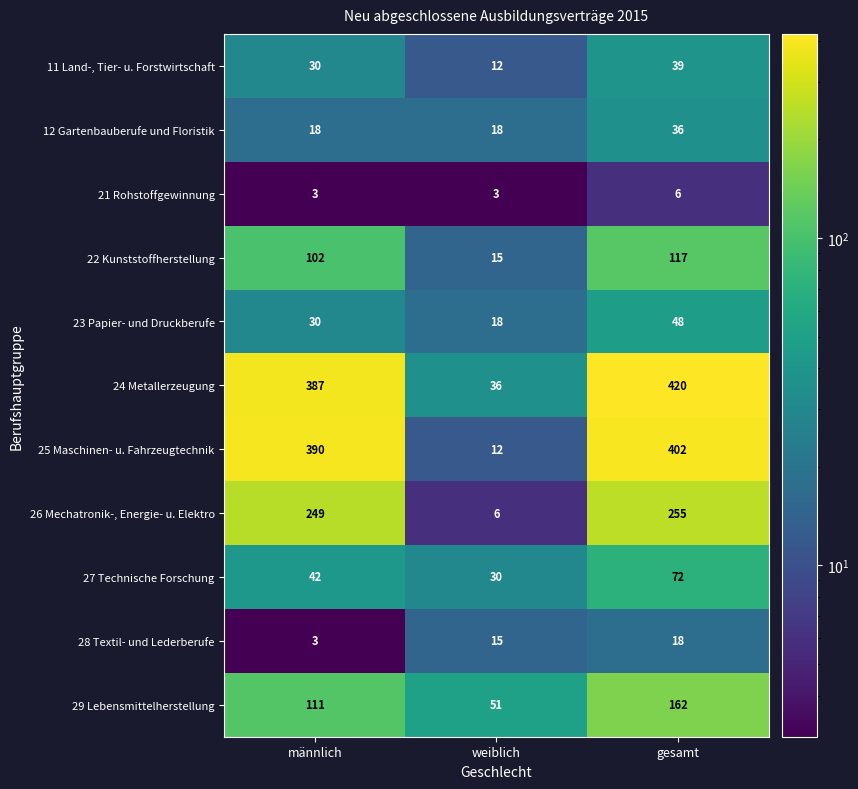

Rank the series at gesamt from lowest to highest value.

21 Rohstoffgewinnung, 28 Textil- und Lederberufe, 12 Gartenbauberufe und Floristik, 11 Land-, Tier- u. Forstwirtschaft, 23 Papier- und Druckberufe, 27 Technische Forschung, 22 Kunststoffherstellung, 29 Lebensmittelherstellung, 26 Mechatronik-, Energie- u. Elektro, 25 Maschinen- u. Fahrzeugtechnik, 24 Metallerzeugung